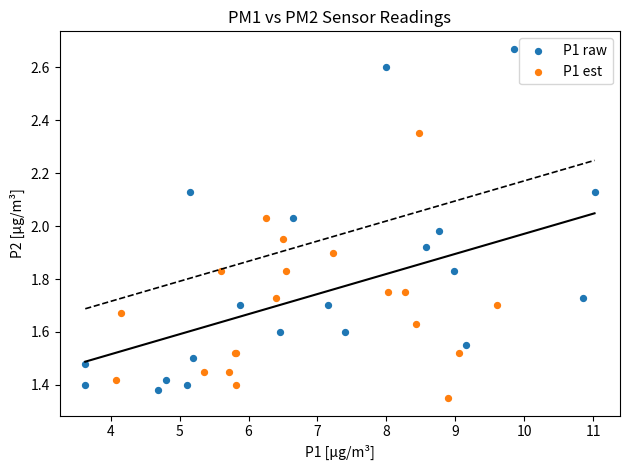

Which series contains the lowest Y value?

P1 est